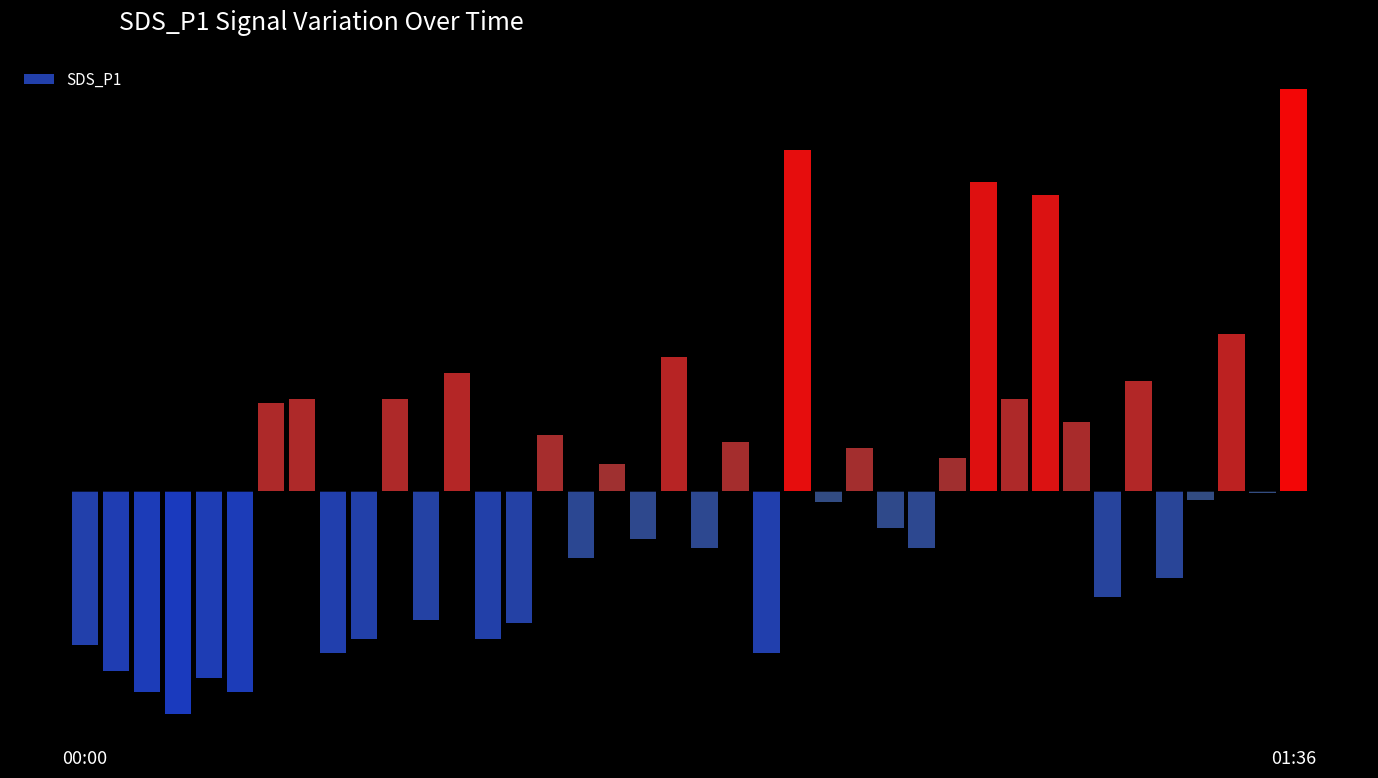

How many bars are there in total?

40